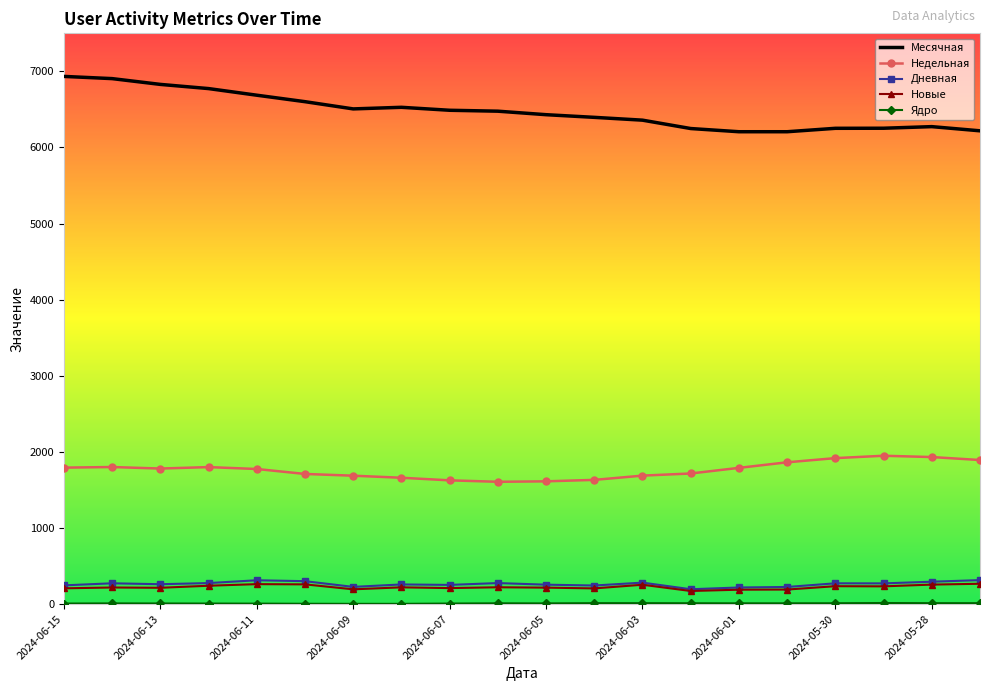

Which series has the largest total across all categories?

Месячная